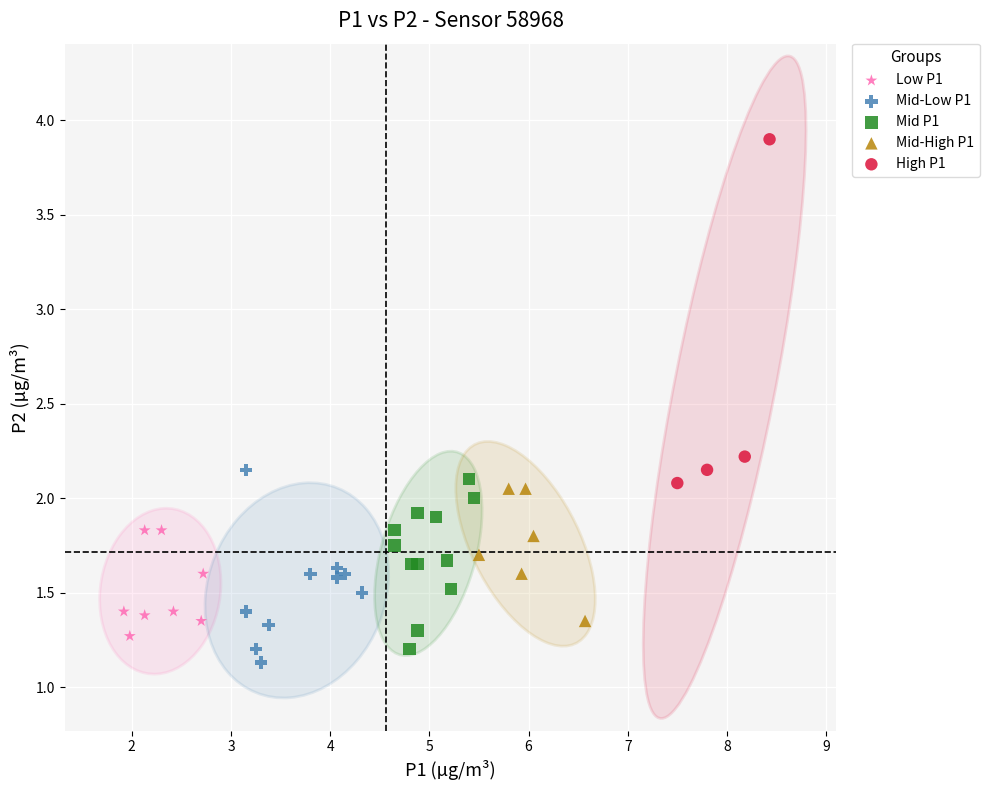

Which series reaches the minimum Y coordinate?

Mid-Low P1